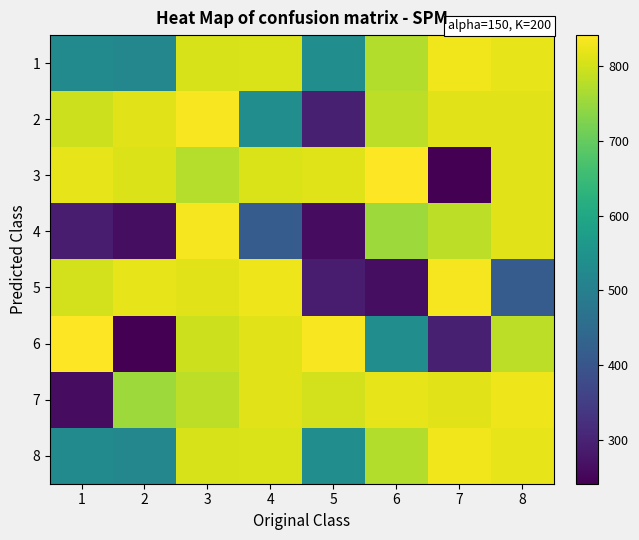

Reading right to left, transcribe all the data shown in this chart.

1: 8=819	7=827	6=773	5=535	4=806	3=805	2=520	1=526
2: 8=813	7=814	6=782	5=295	4=535	3=834	2=815	1=795
3: 8=813	7=242	6=841	5=812	4=806	3=774	2=809	1=819
4: 8=813	7=781	6=754	5=263	4=417	3=833	2=265	1=291
5: 8=417	7=833	6=265	5=291	4=825	3=814	2=818	1=800
6: 8=782	7=295	6=535	5=834	4=815	3=795	2=242	1=841
7: 8=825	7=814	6=818	5=800	4=813	3=781	2=754	1=263
8: 8=819	7=827	6=773	5=535	4=806	3=805	2=520	1=526